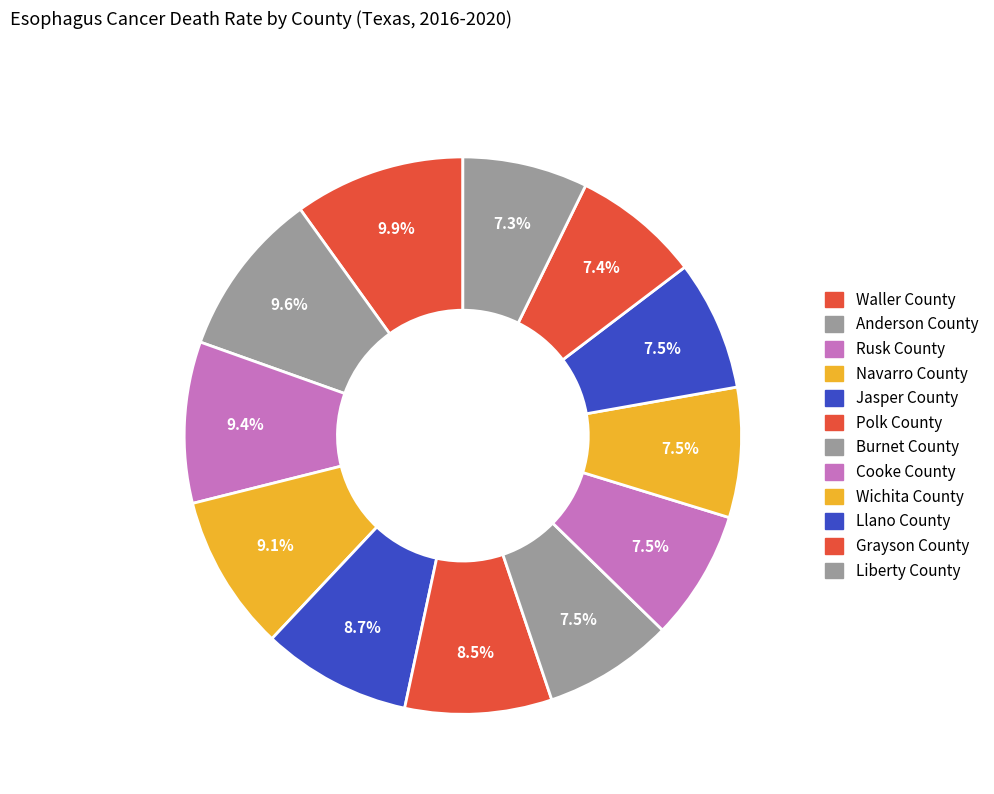

True or false: Wichita County accounts for 8% of the total.

True